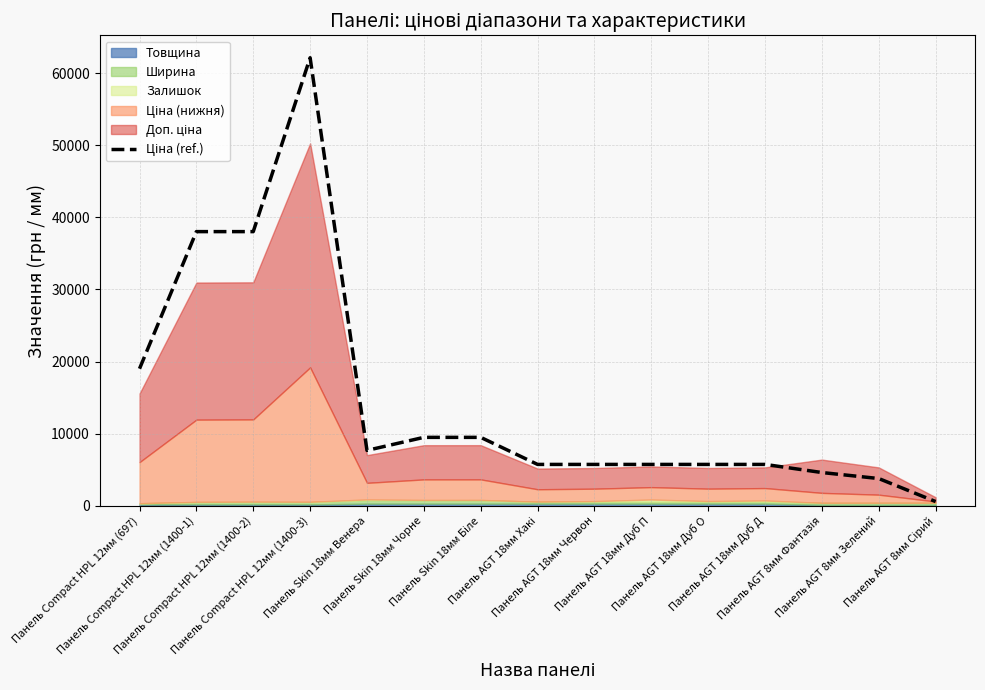

What is the difference between the values at Панель AGT 18мм Червон and Панель Compact HPL 12мм (1400-1)?

32274.5